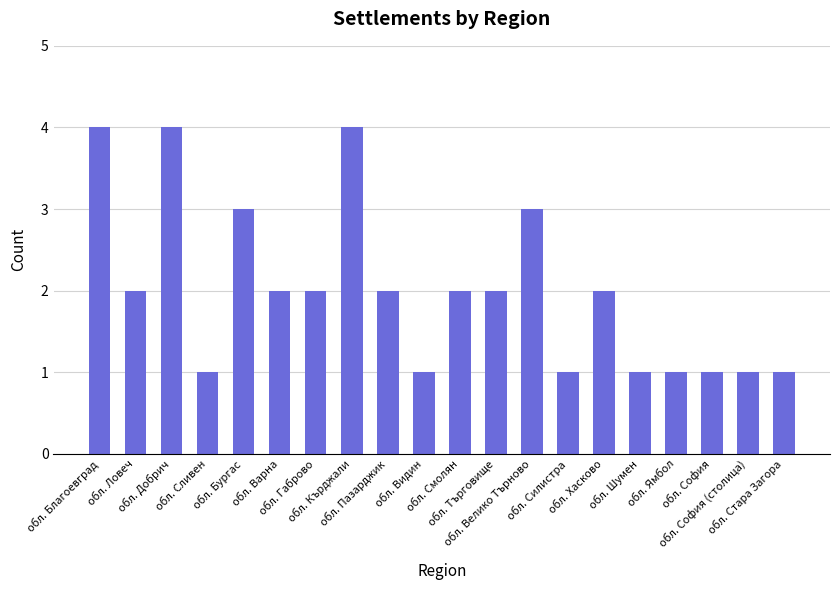

Count the number of categories in the chart.

20